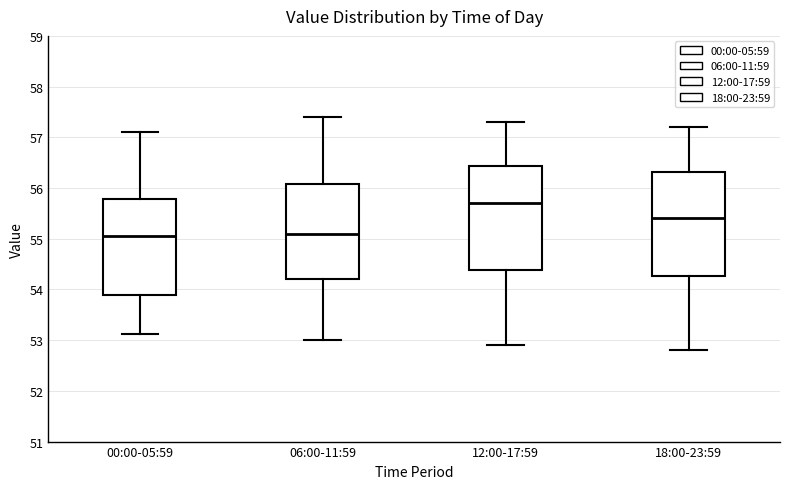

Which box's median line is the highest?

12:00-17:59